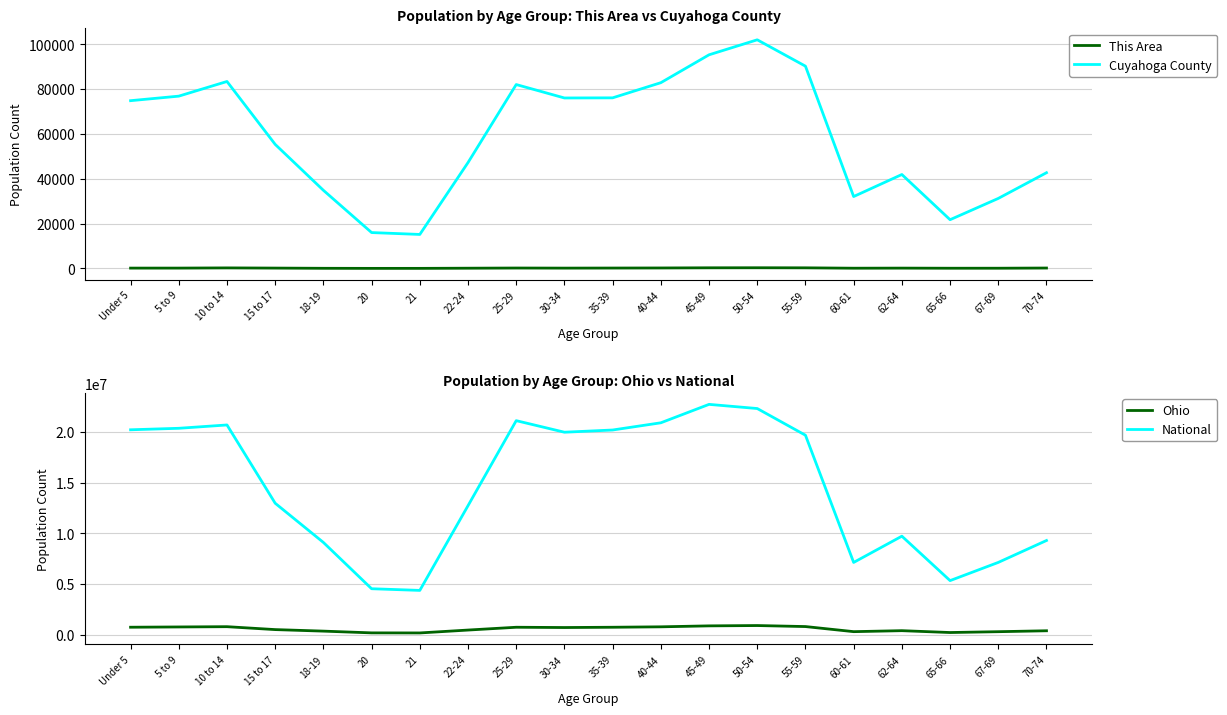

True or false: Ohio and Cuyahoga County intersect in this chart.

False